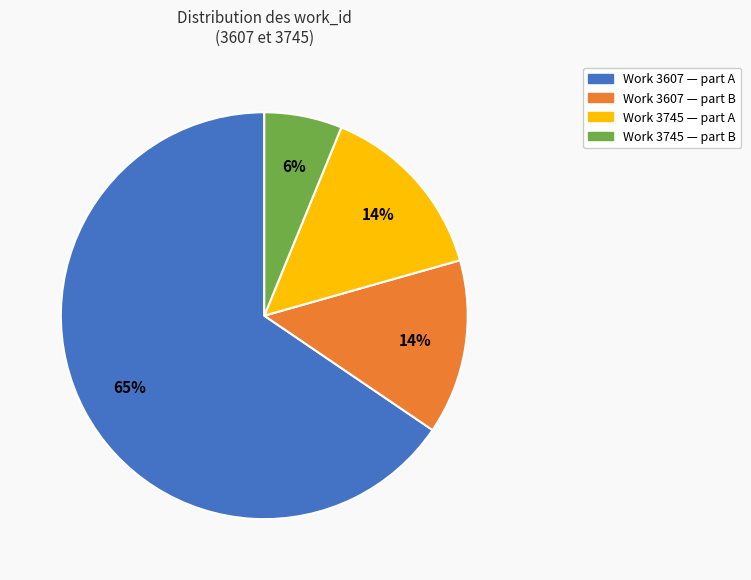

To the nearest percent, what is the average slice percentage?

25%